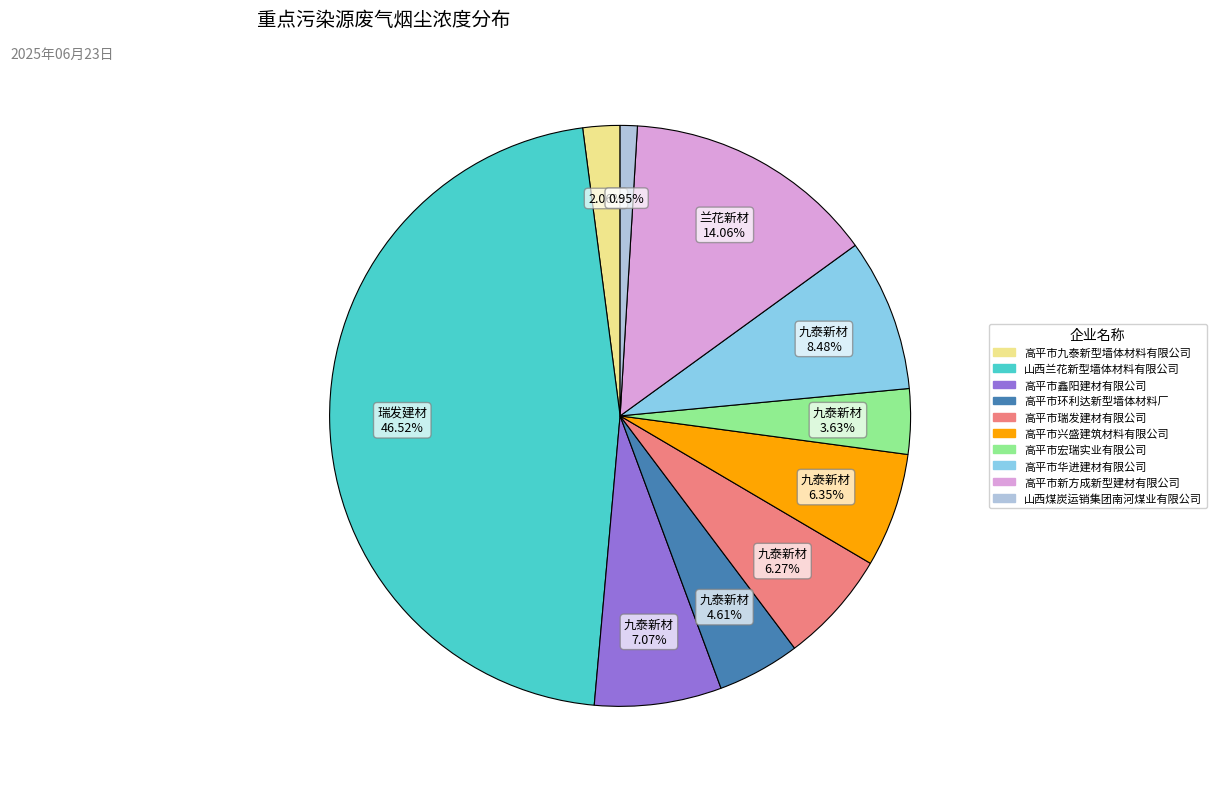

To the nearest percent, what percentage of the pie is 高平市环利达新型墙体材料厂?

5%